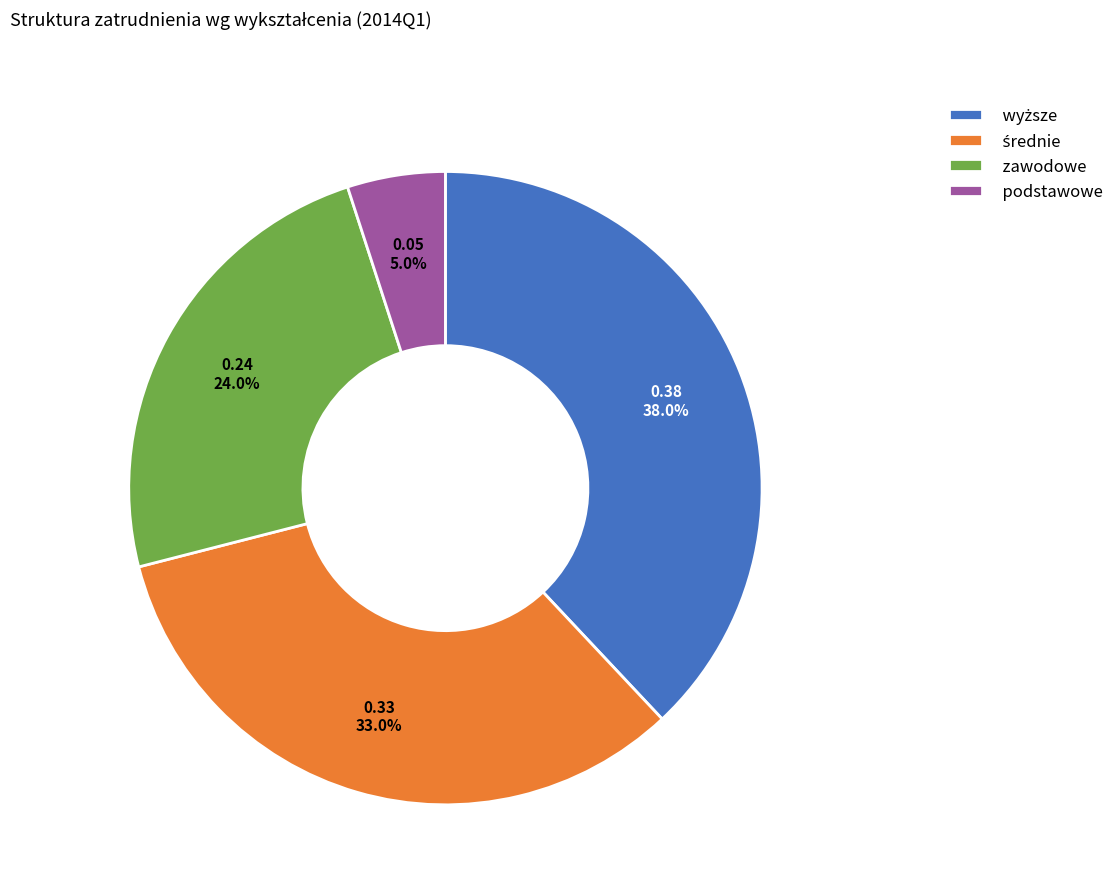

What percentage is NOT represented by podstawowe?

95.0%